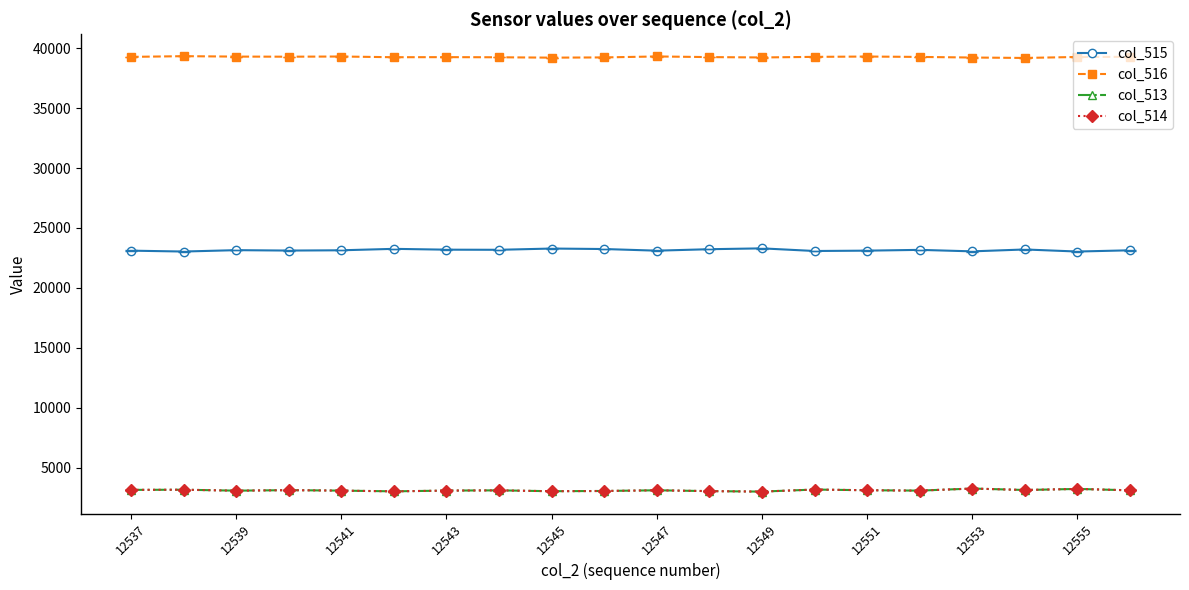

True or false: col_515 has more than 1 points higher than both neighbors.

True